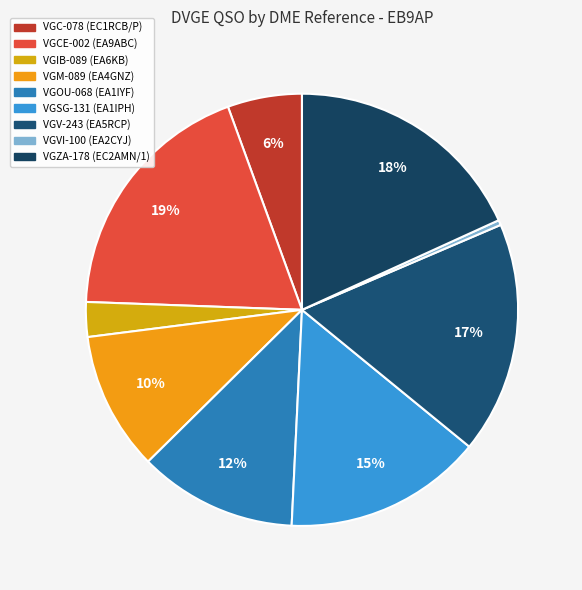

Is VGSG-131 (EA1IPH) the majority of the pie?

No